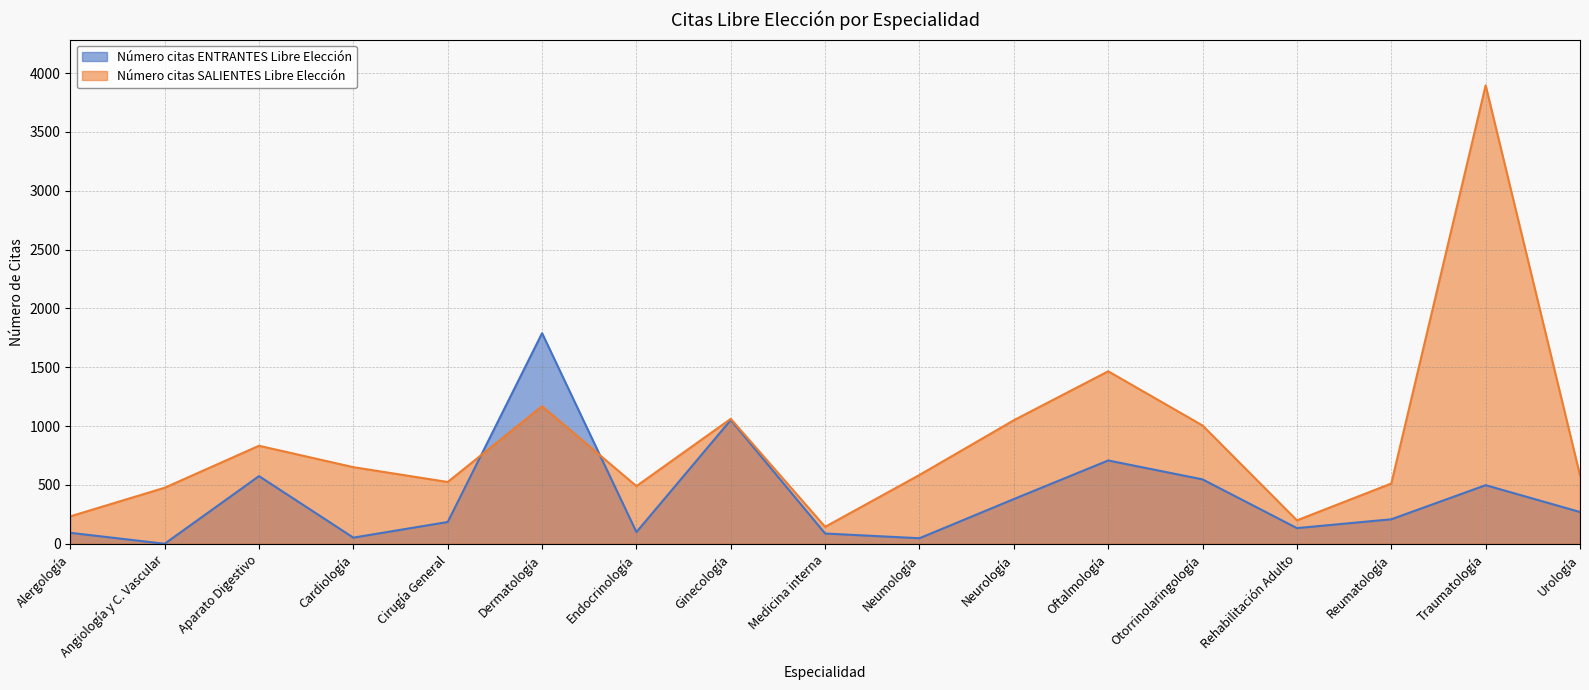

What is the total value across all series at Oftalmología?

2174